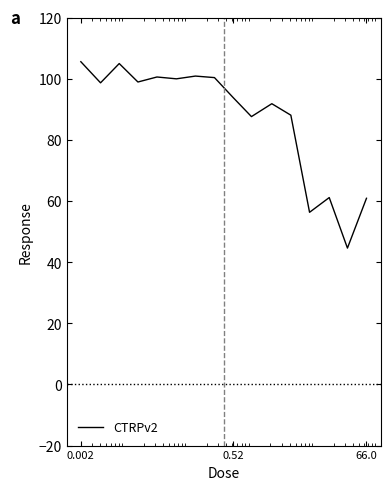

What is the minimum value shown in the chart?

44.6